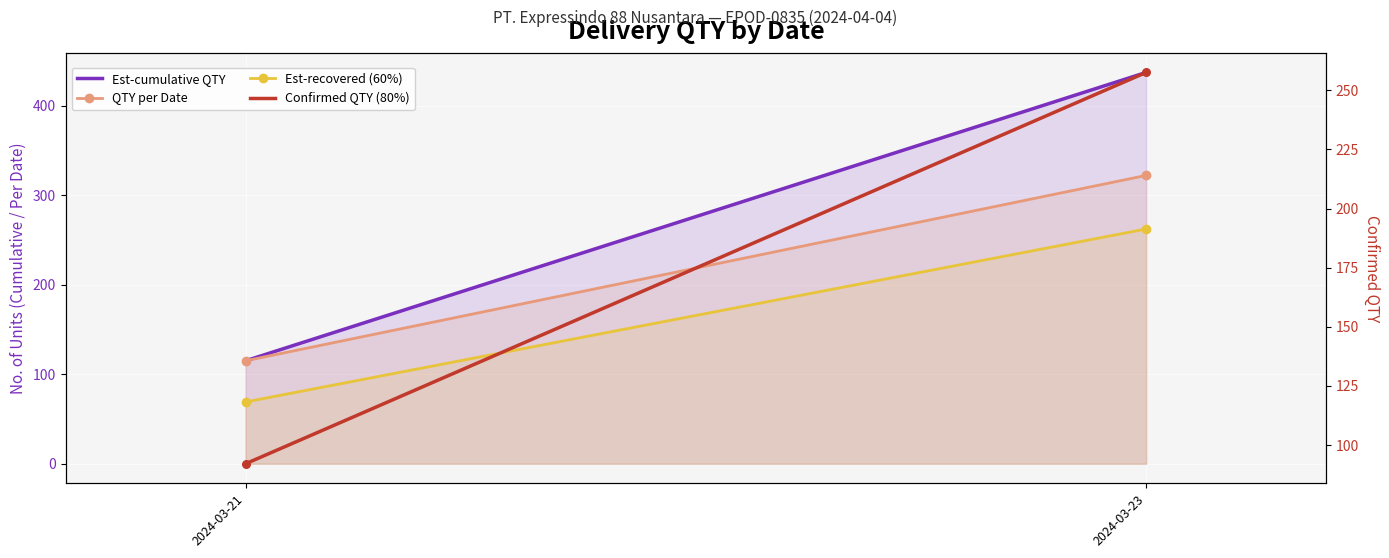

Is the value of Est-recovered (60%) at 2024-03-21 greater than the value of Confirmed QTY (80%) at 2024-03-21?

No